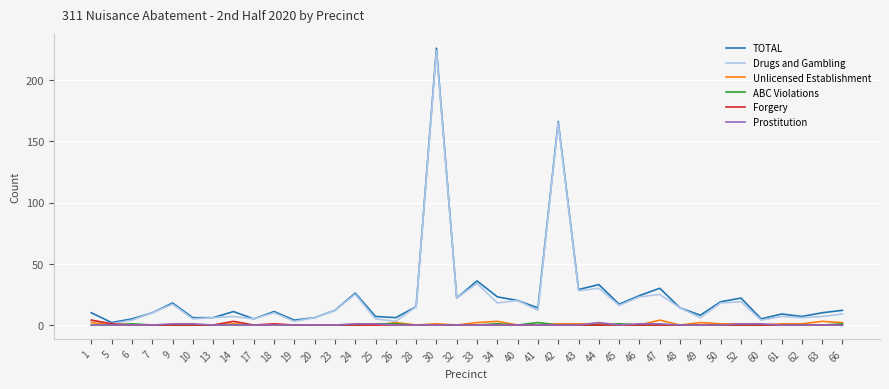

Between 19 and 44, which series saw the biggest shift?

TOTAL